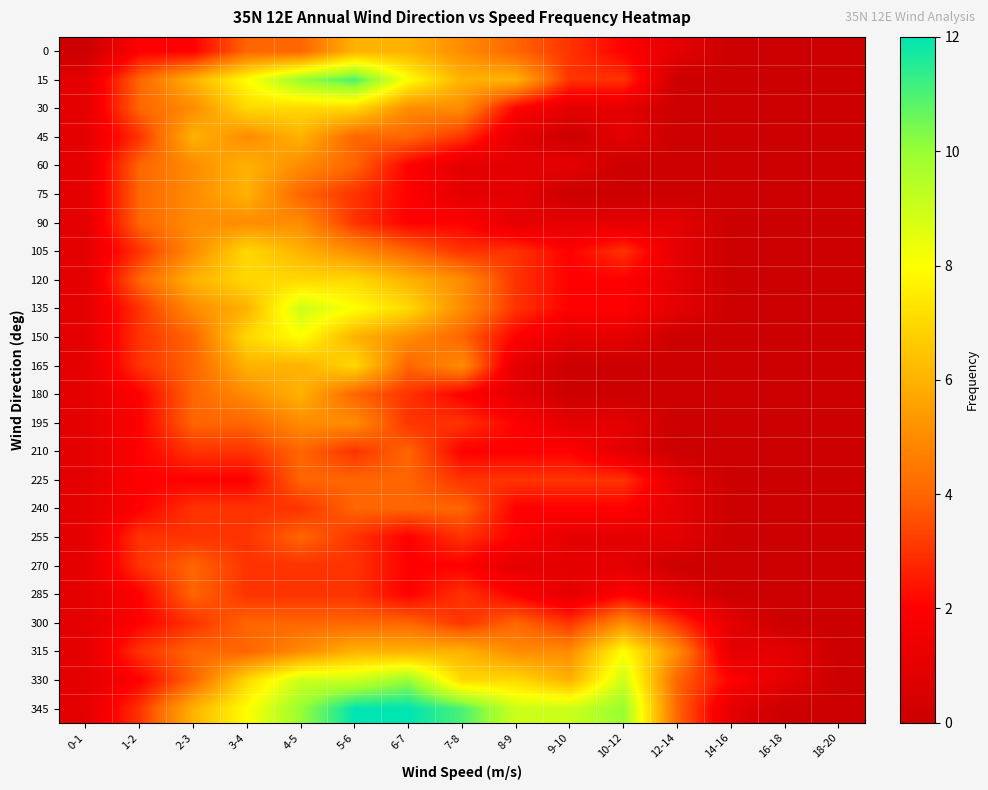

Which series has the largest range (max minus min)?

345